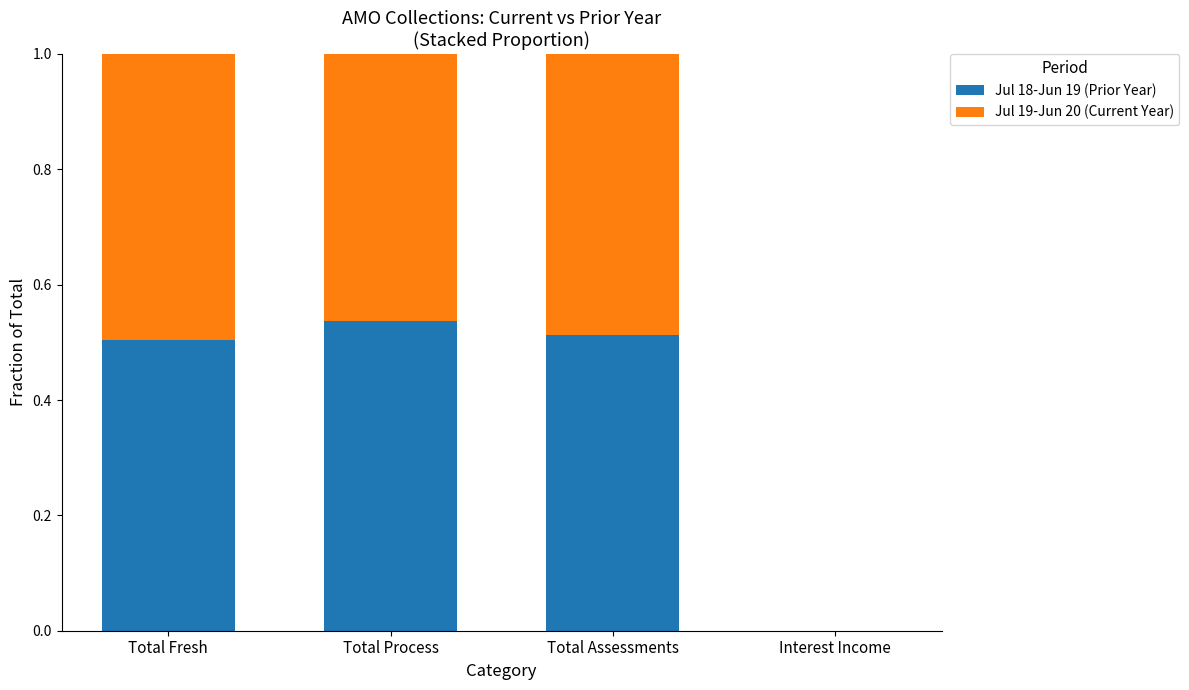

What is the total value across all series at Total Assessments?

1.0